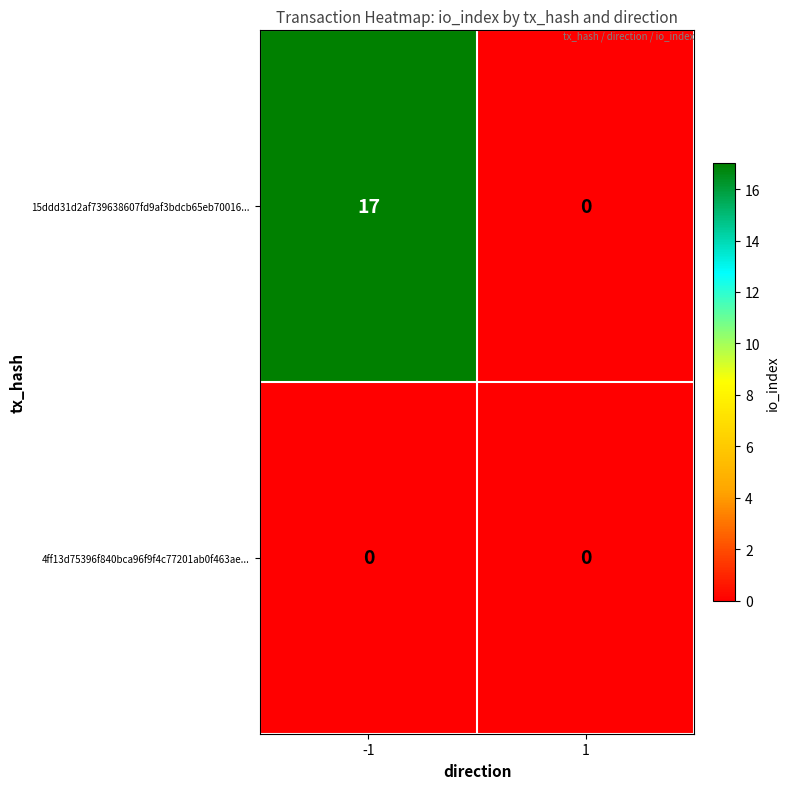

List the series in order of their peak value, highest first.

15ddd31d2af739638607fd9af3bdcb65eb70016..., 4ff13d75396f840bca96f9f4c77201ab0f463ae...